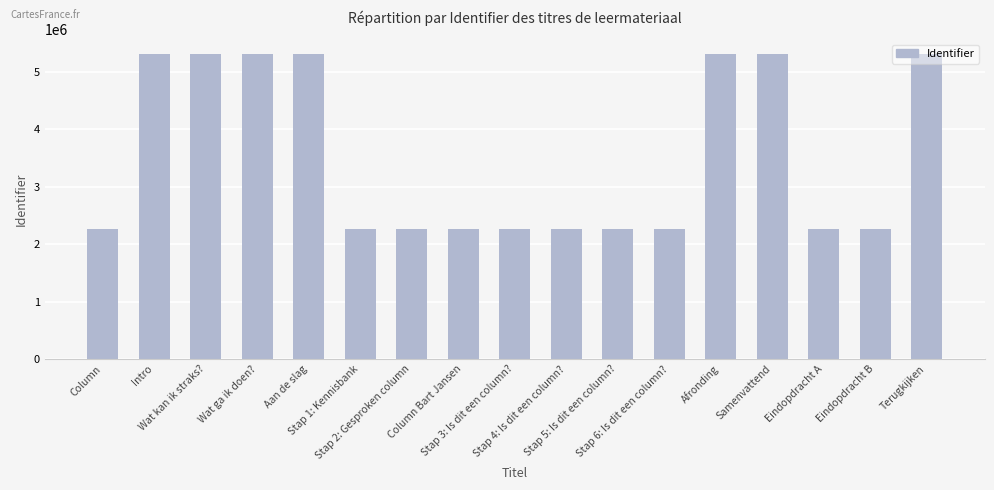

What is the value of the 5th bar from the left?

5305717